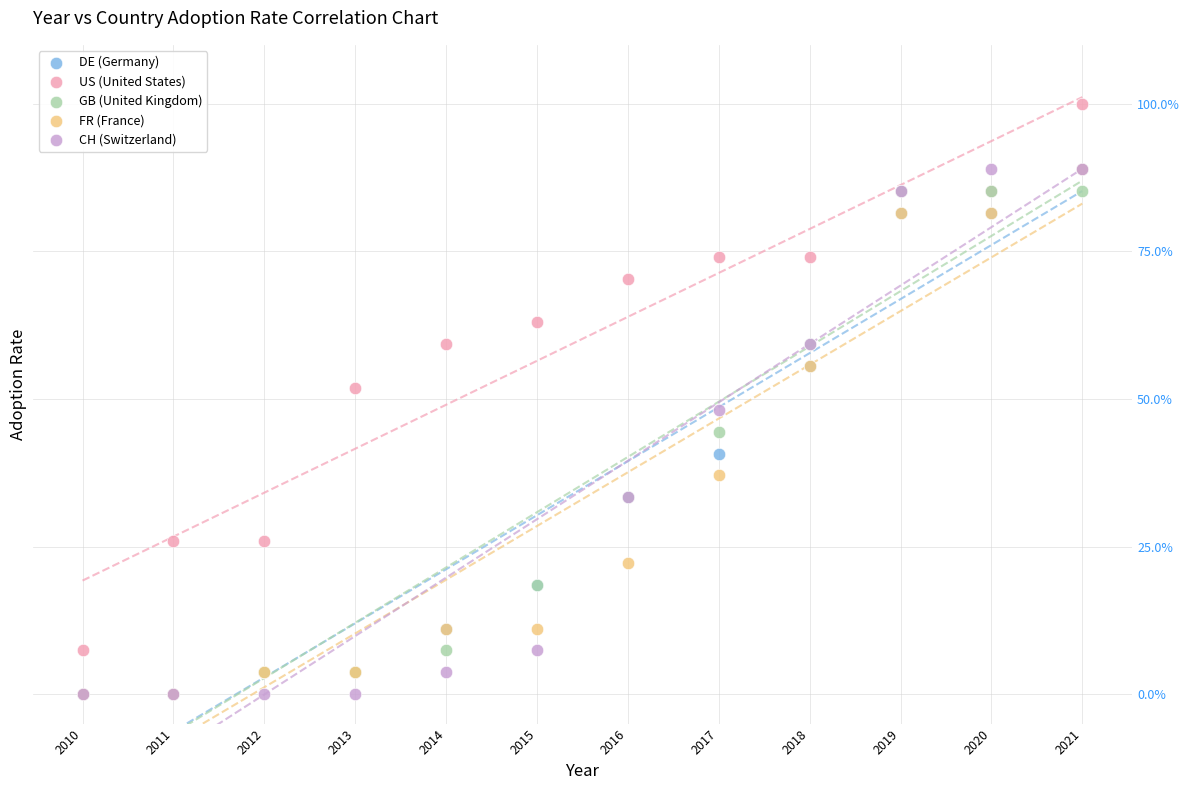

What are all the series names shown in the legend?

DE (Germany), US (United States), GB (United Kingdom), FR (France), CH (Switzerland)